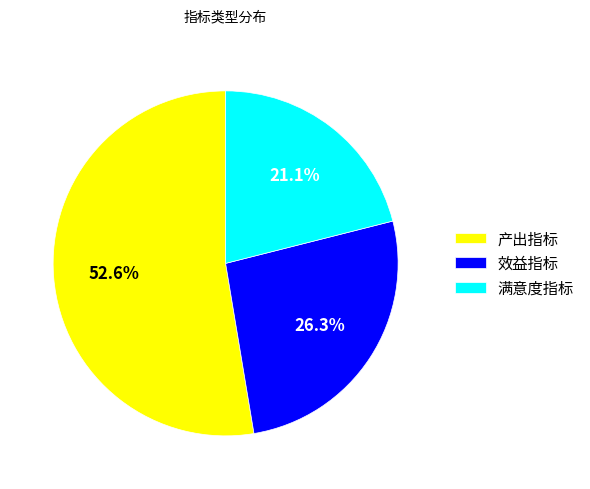

Which has a higher value, 产出指标 or 满意度指标?

产出指标